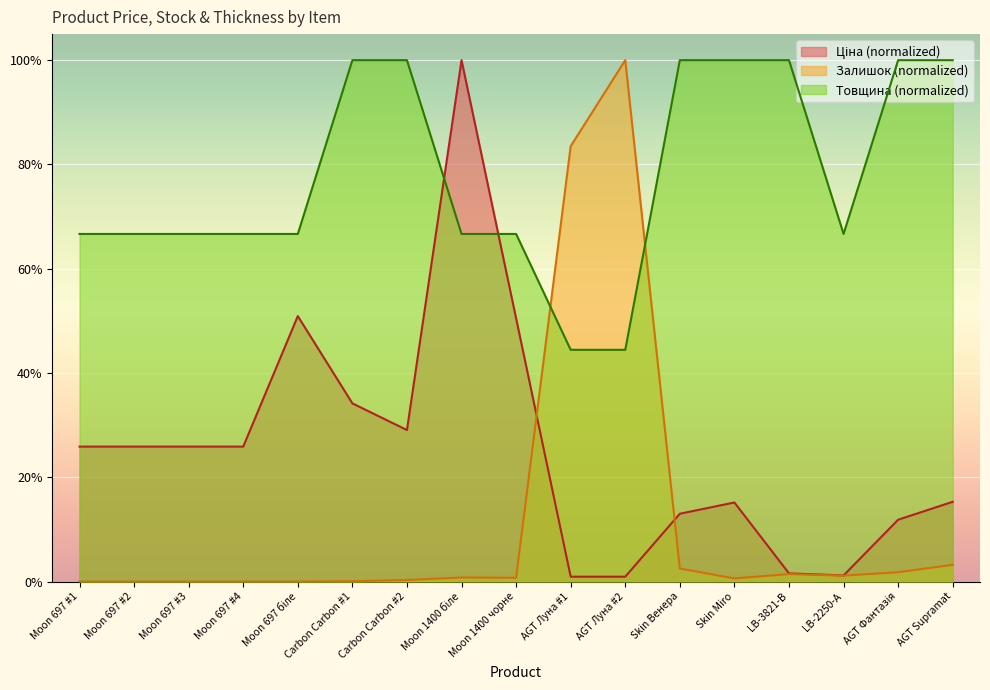

Reading right to left, what are all the values shown in this chart?

Ціна: AGT Supramat=0.2	AGT Фантазія=0.1	LB-2250-А=0.0	LB-3821-В=0.0	Skin Miro=0.2	Skin Венера=0.1	AGT Луна #2=0.0	AGT Луна #1=0.0	Moon 1400 чорне=0.5	Moon 1400 біле=1.0	Carbon Carbon #2=0.3	Carbon Carbon #1=0.3	Moon 697 біле=0.5	Moon 697 #4=0.3	Moon 697 #3=0.3	Moon 697 #2=0.3	Moon 697 #1=0.3
Залишок: AGT Supramat=0.0	AGT Фантазія=0.0	LB-2250-А=0.0	LB-3821-В=0.0	Skin Miro=0.0	Skin Венера=0.0	AGT Луна #2=1.0	AGT Луна #1=0.8	Moon 1400 чорне=0.0	Moon 1400 біле=0.0	Carbon Carbon #2=0.0	Carbon Carbon #1=0.0	Moon 697 біле=0.0	Moon 697 #4=0.0	Moon 697 #3=0.0	Moon 697 #2=0.0	Moon 697 #1=0.0
Товщина: AGT Supramat=1.0	AGT Фантазія=1.0	LB-2250-А=0.7	LB-3821-В=1.0	Skin Miro=1.0	Skin Венера=1.0	AGT Луна #2=0.4	AGT Луна #1=0.4	Moon 1400 чорне=0.7	Moon 1400 біле=0.7	Carbon Carbon #2=1.0	Carbon Carbon #1=1.0	Moon 697 біле=0.7	Moon 697 #4=0.7	Moon 697 #3=0.7	Moon 697 #2=0.7	Moon 697 #1=0.7